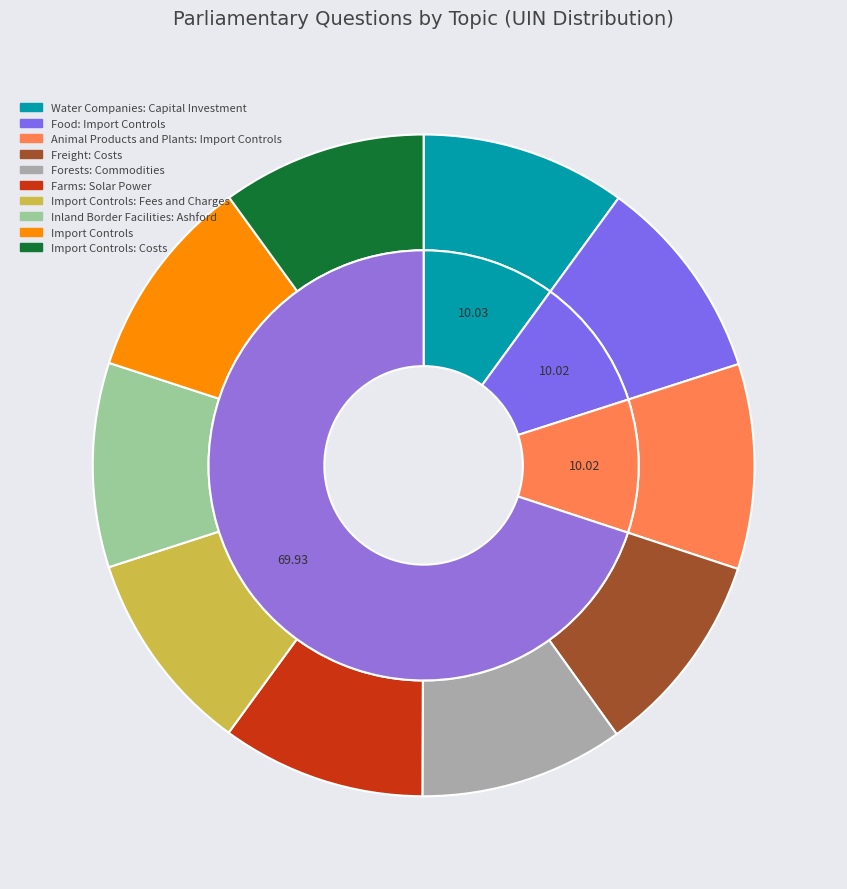

Is it true that Import Controls: Costs is 18% of the pie?

False